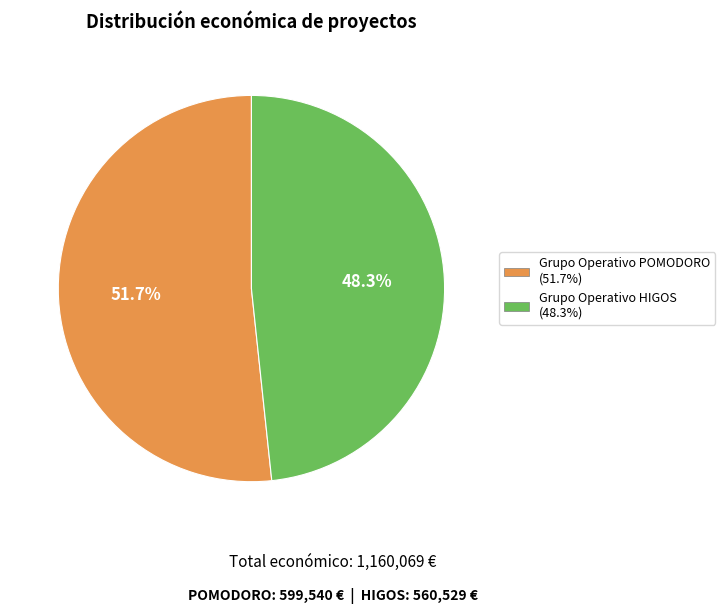

Count the number of slices in the pie.

2